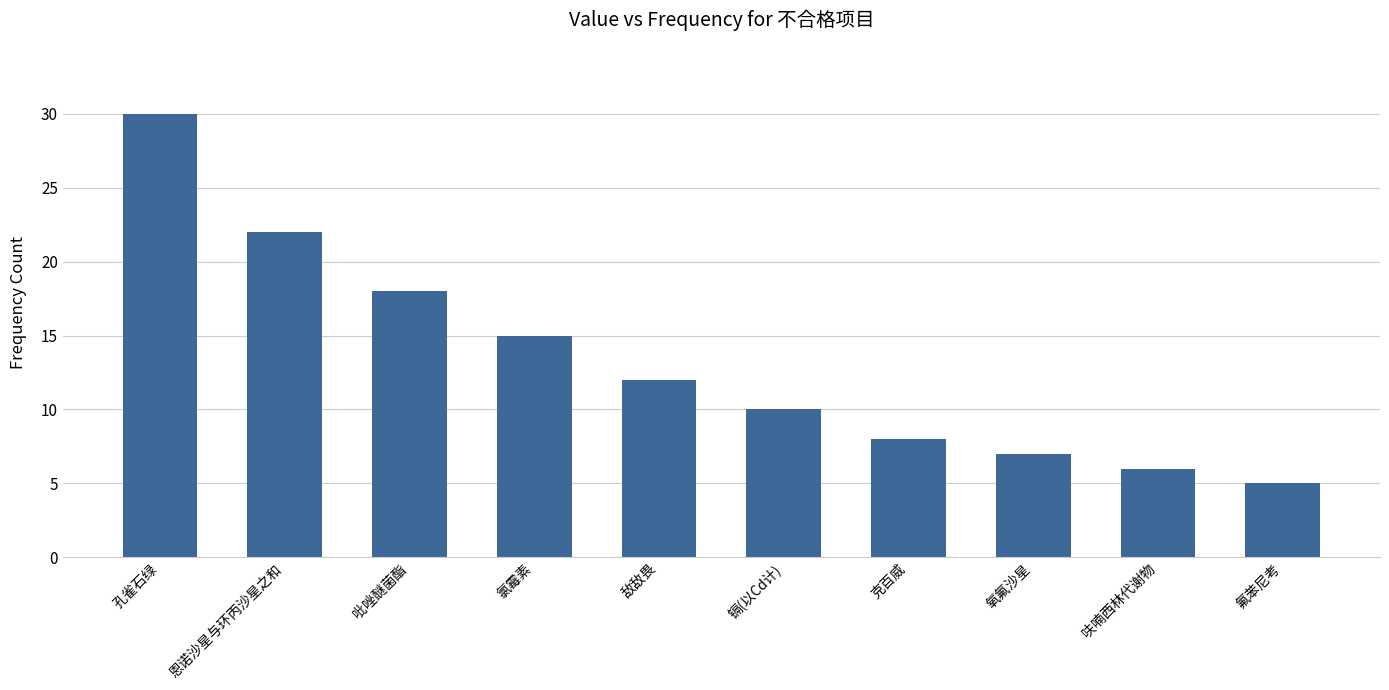

Approximately how many times larger is the value at 克百威 compared to 氧氟沙星?

1.1